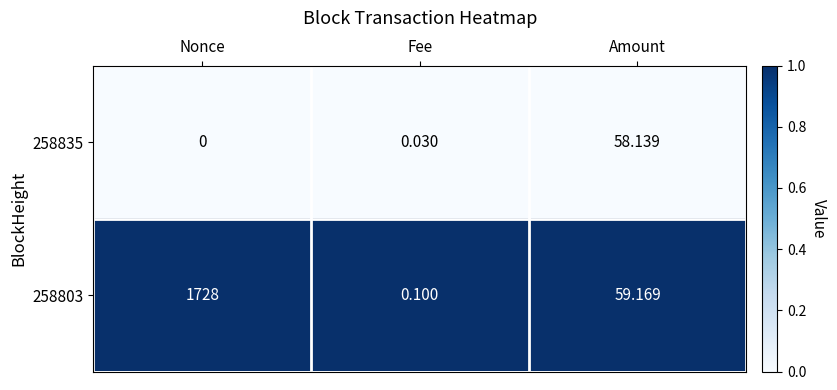

Which category has the lowest value across all series?

Nonce